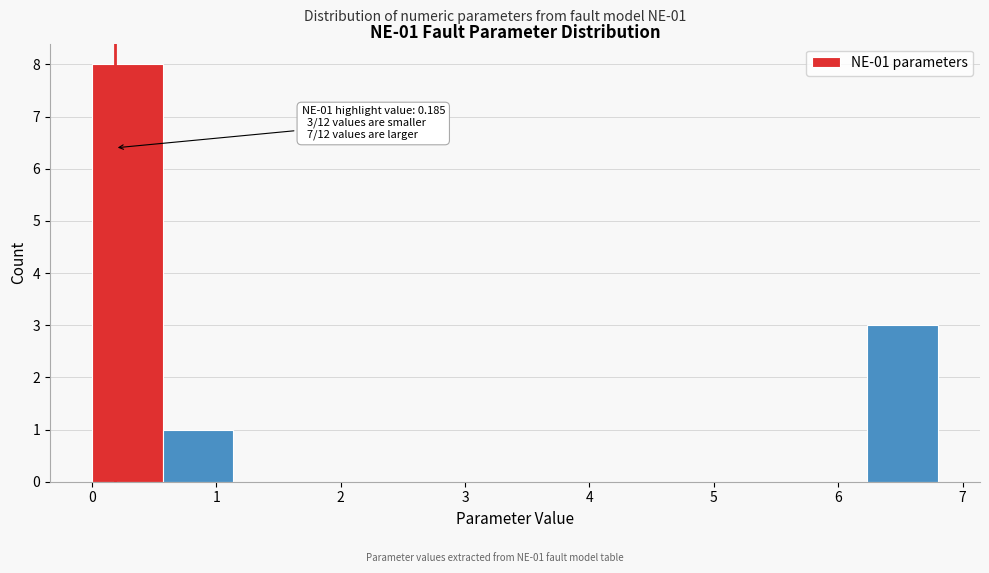

Which range on the x-axis has the tallest bar?

0.0 to 0.6